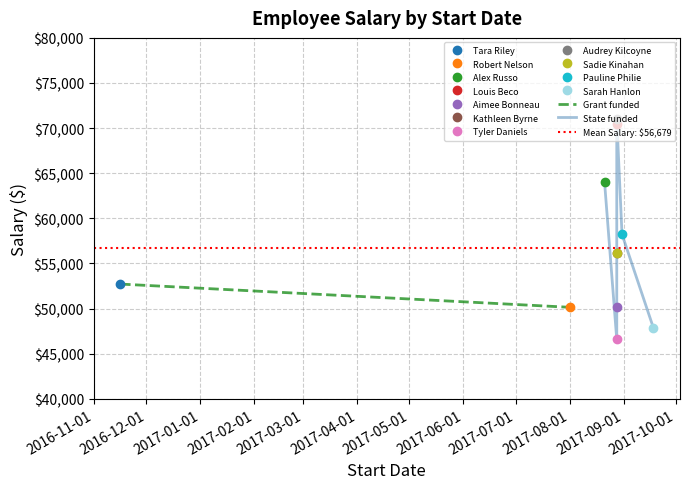

True or false: the data shows 56118 at 2017-08-28.

True